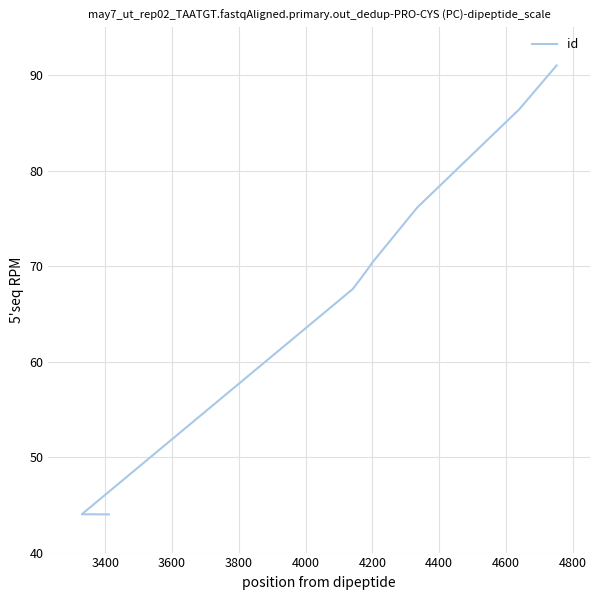

True or false: the data has more than 2 interior local peaks.

False